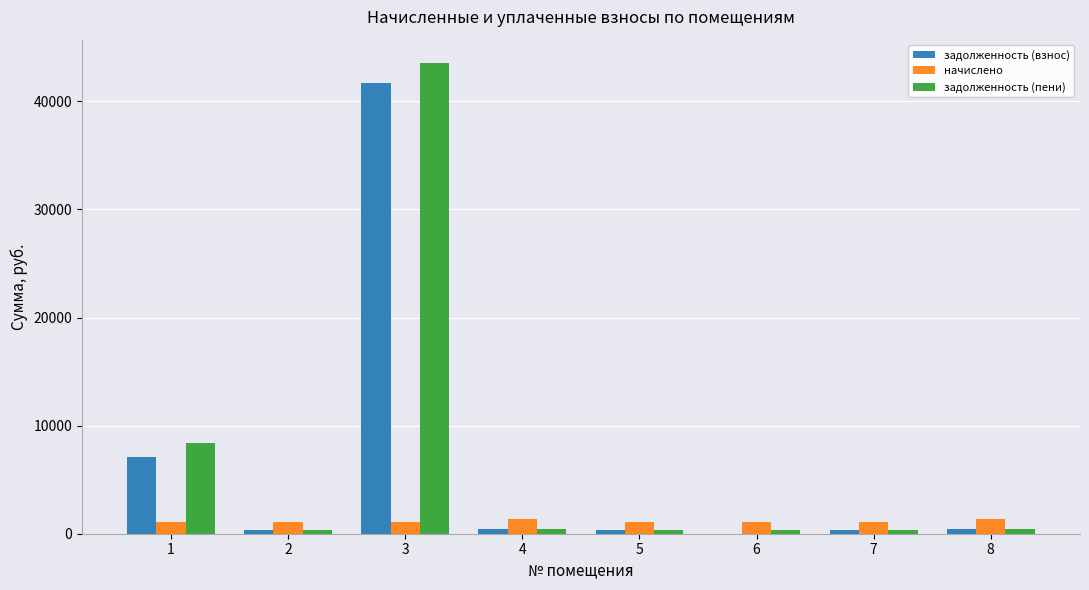

Is the value of задолженность (взнос) at 8 greater than the value of начислено at 7?

No